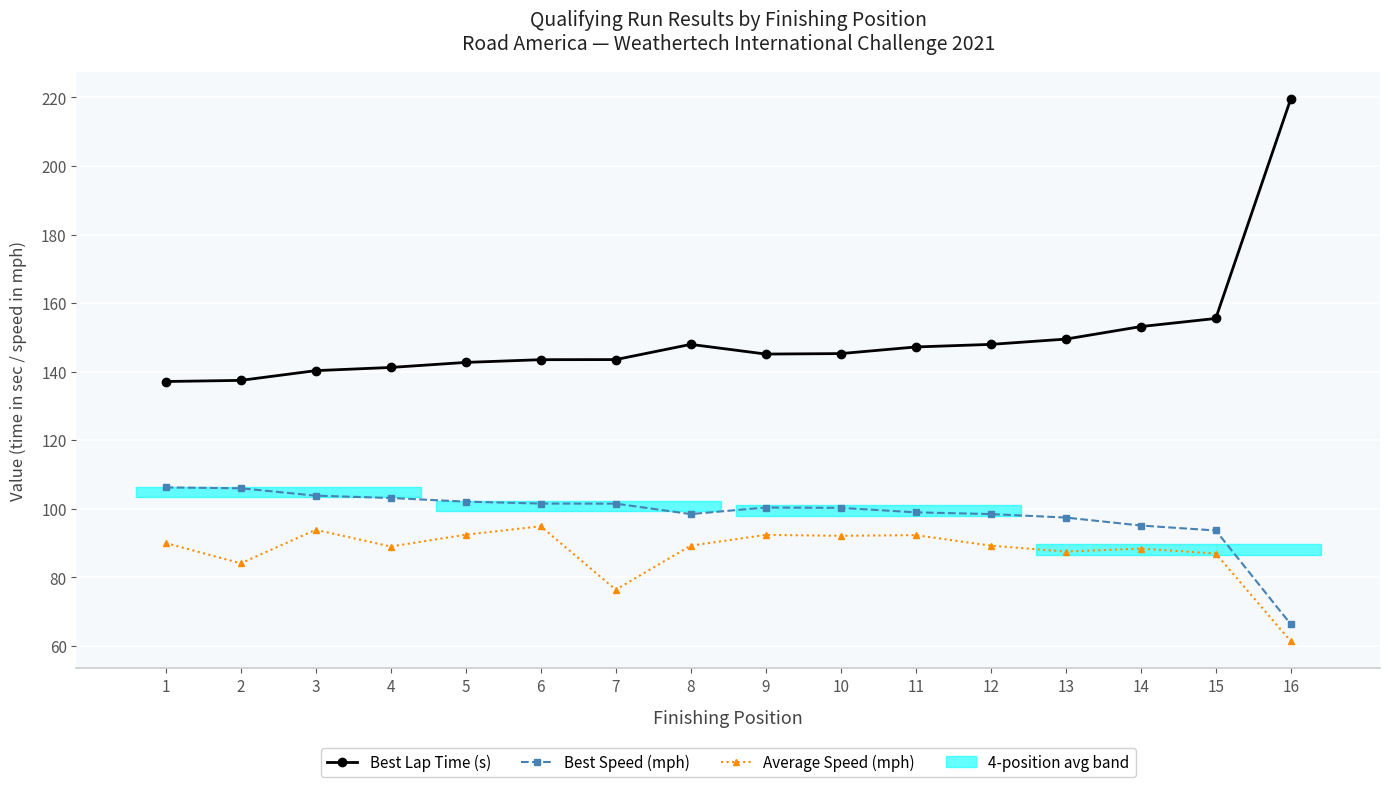

What is the lowest value of the Best Lap Time (s) series?

137.1